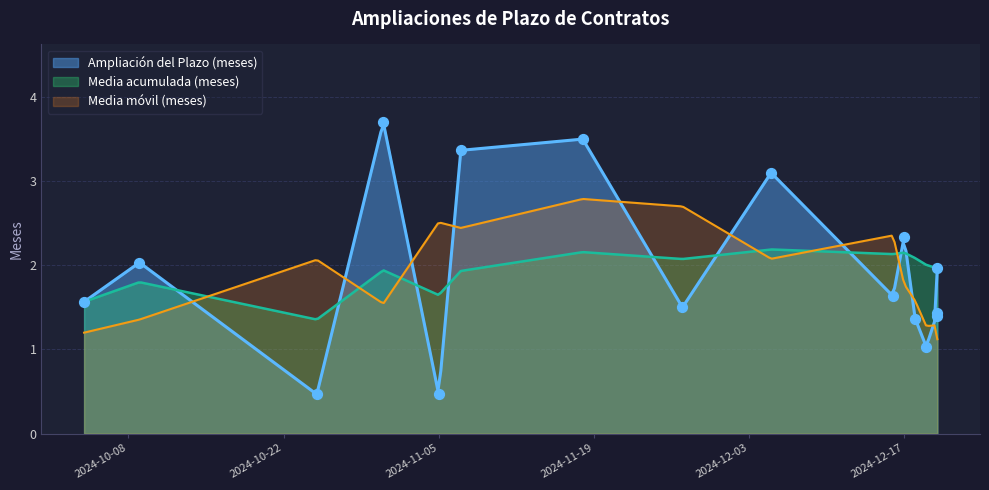

What is the change in value from 2024-10-09 to 2024-11-05?

-1.6